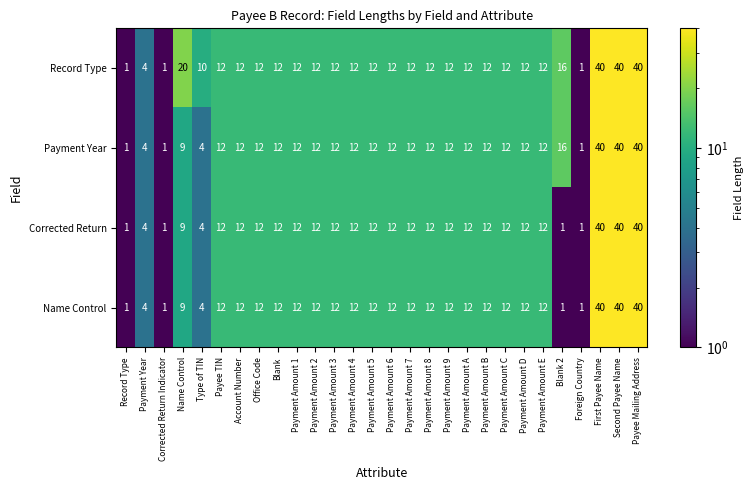

What is the total value across all series at Blank 2?

34